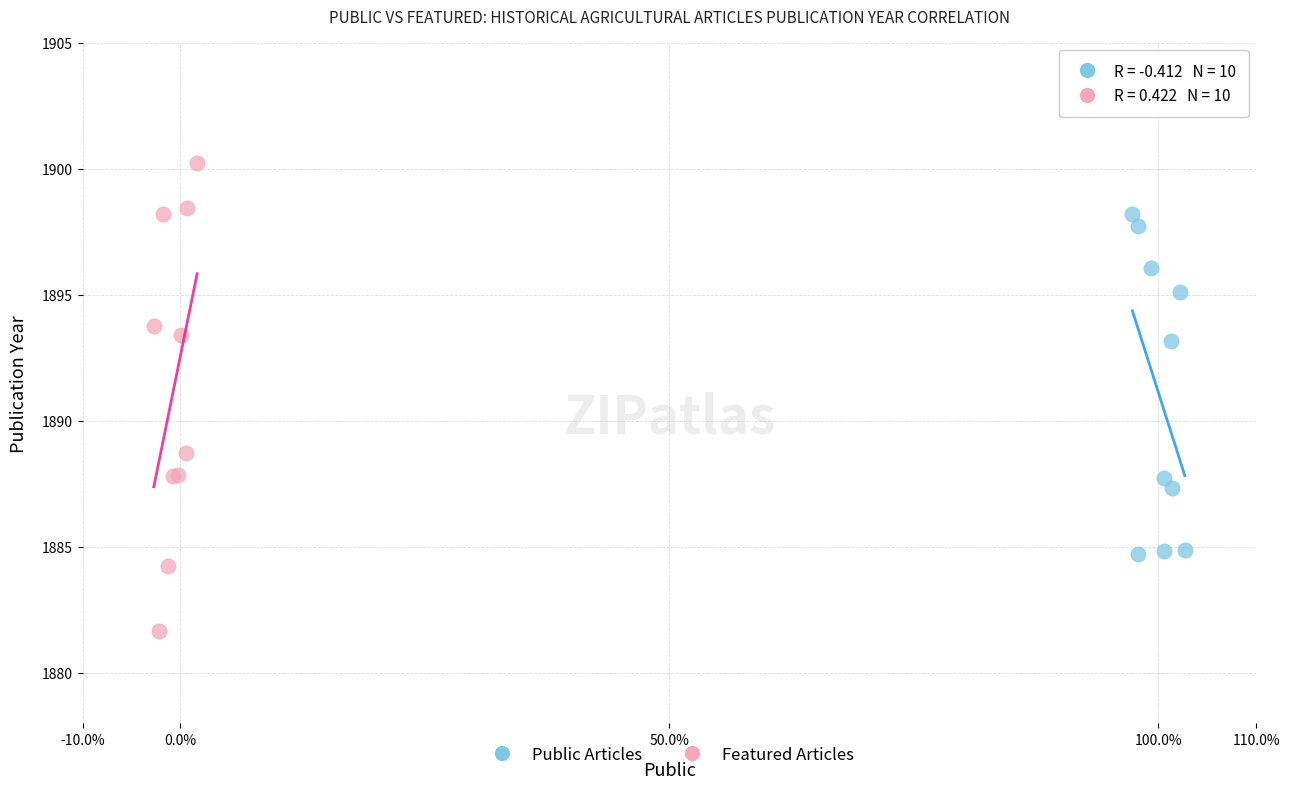

Which series has the widest spread of Y values?

Featured Articles